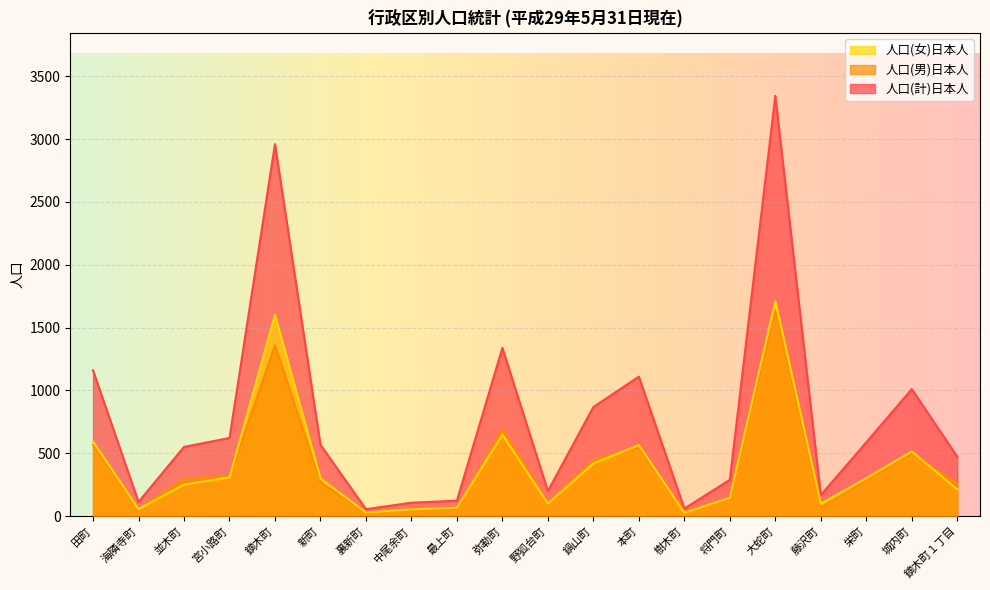

What is the sum of the 人口(男)日本人 values at 最上町 and 宮小路町?

370